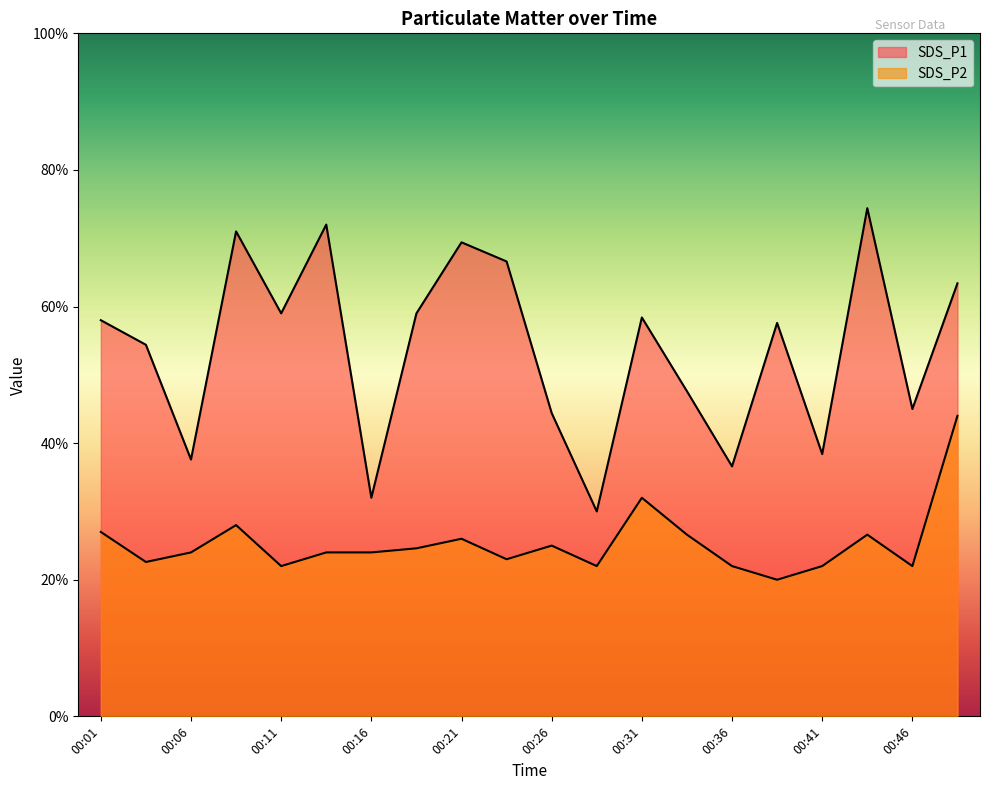

What is the difference between the SDS_P1 values at 00:04 and 00:21?

0.8